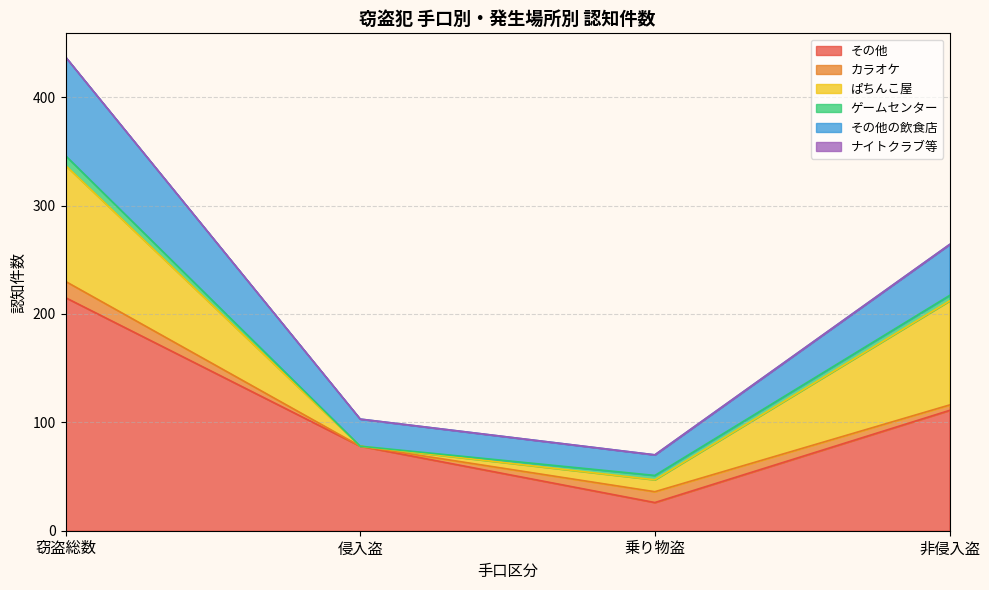

What is the sum of the カラオケ values at 非侵入盗 and 侵入盗?

5